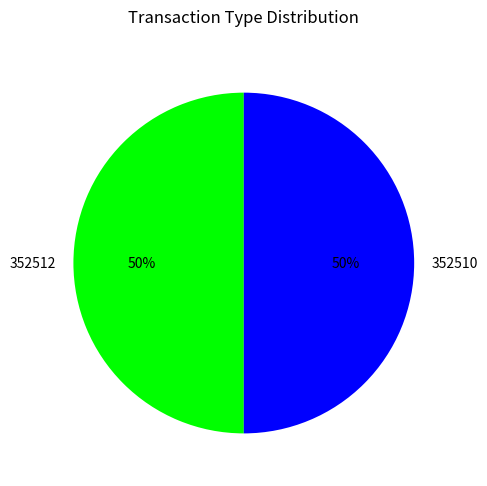

Is it true that 352512 is 60% of the pie?

False